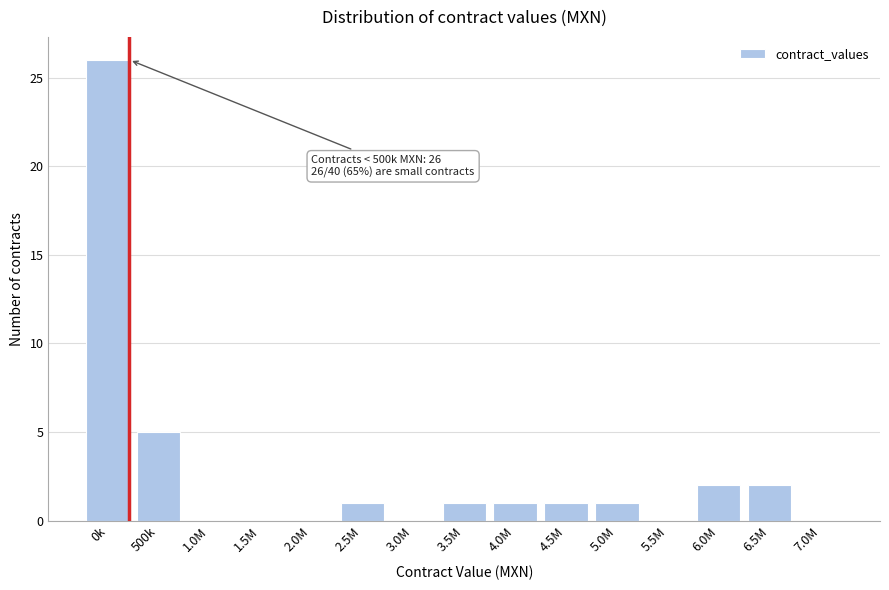

Reading left to right, list all the values displayed in this chart.

0k=26	500k=5	1.0M=0	1.5M=0	2.0M=0	2.5M=1	3.0M=0	3.5M=1	4.0M=1	4.5M=1	5.0M=1	5.5M=0	6.0M=2	6.5M=2	7.0M=0